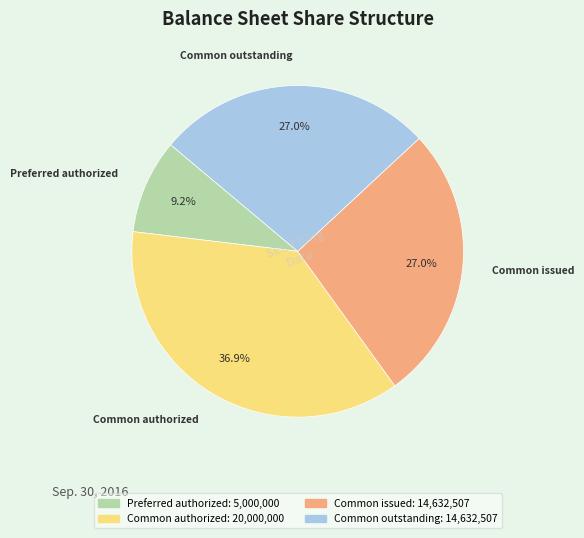

How many slices are in this pie chart?

4